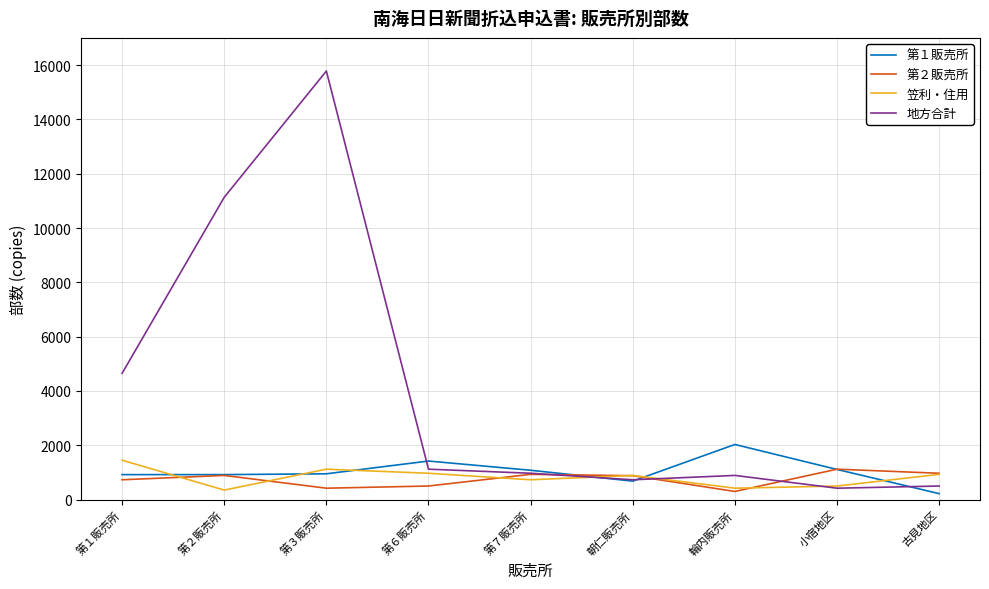

How many series are shown in this chart?

4